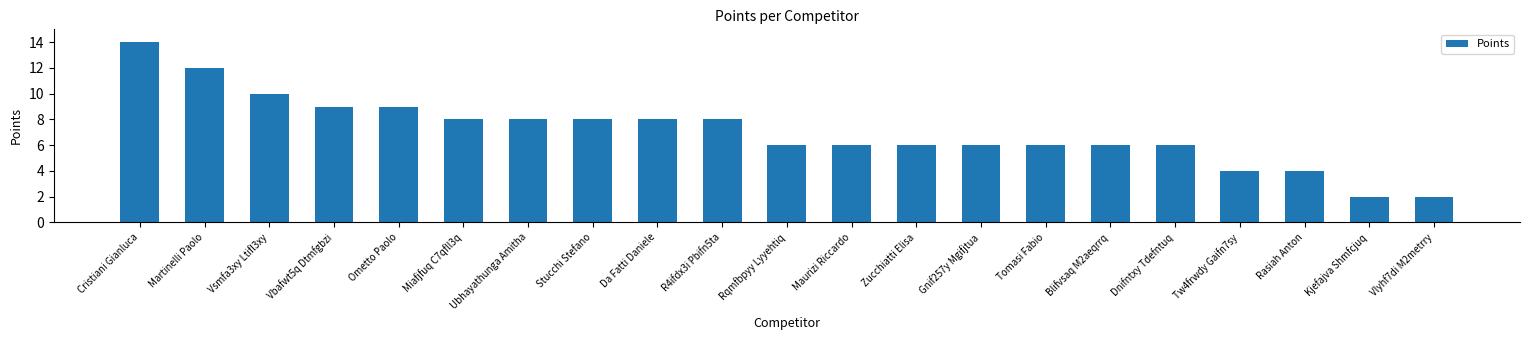

Reading right to left, transcribe all the data shown in this chart.

2	2	4	4	6	6	6	6	6	6	6	8	8	8	8	8	9	9	10	12	14